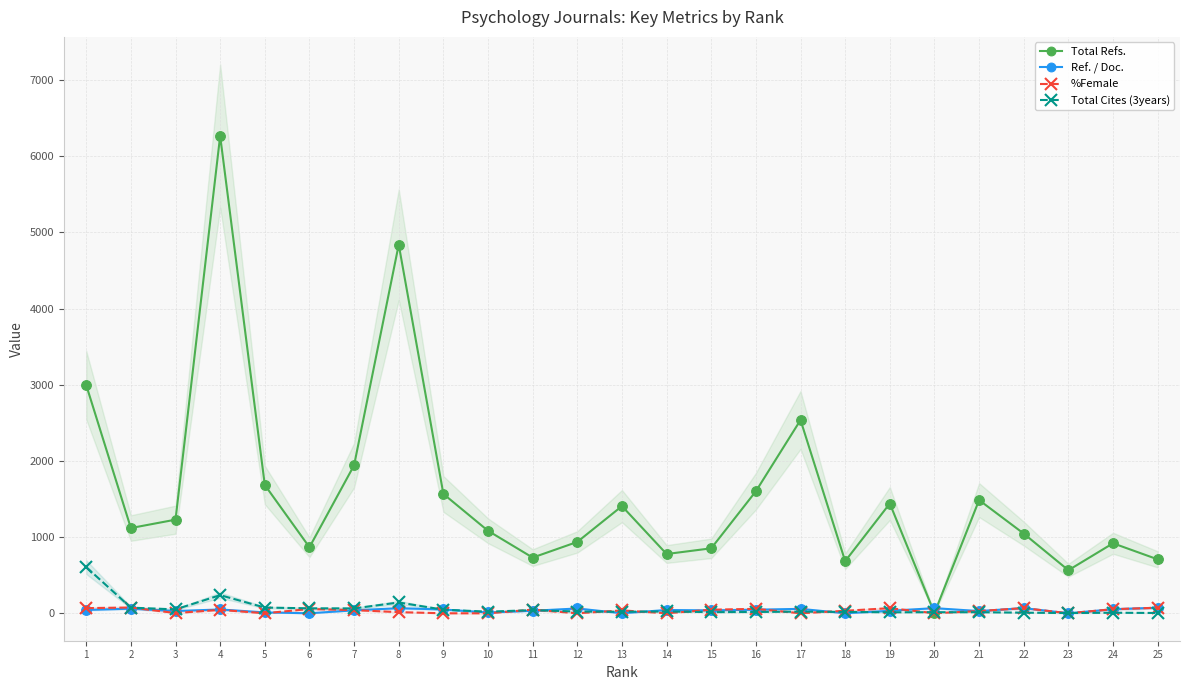

How many values in the %Female series exceed 38?

12